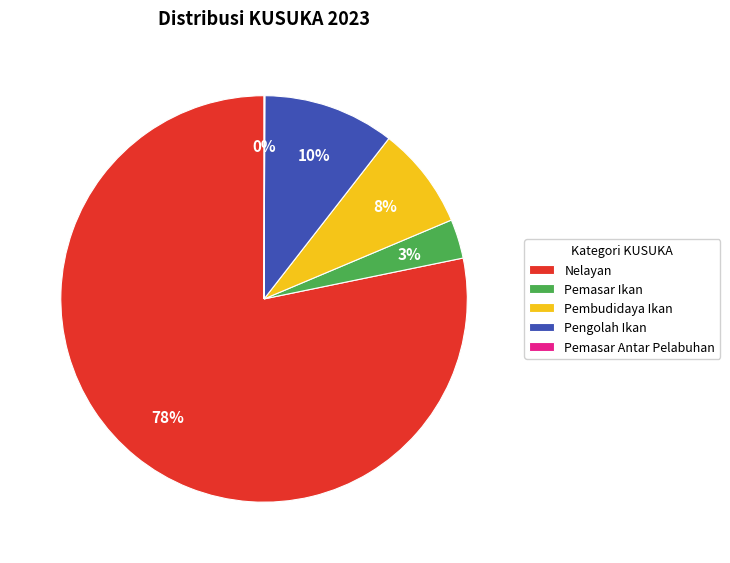

Combined, do Pembudidaya Ikan and Pemasar Ikan account for over 50%?

No